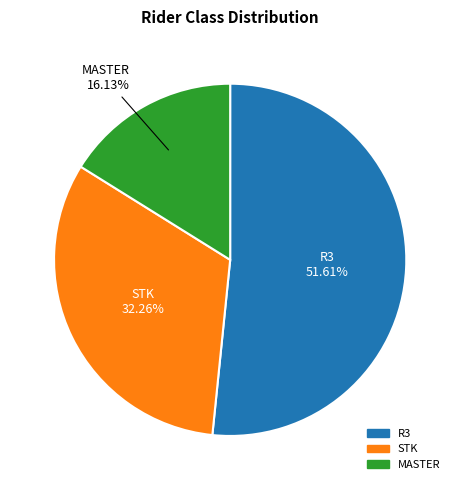

Combined, what portion of the pie is R3 and STK?

83.9%